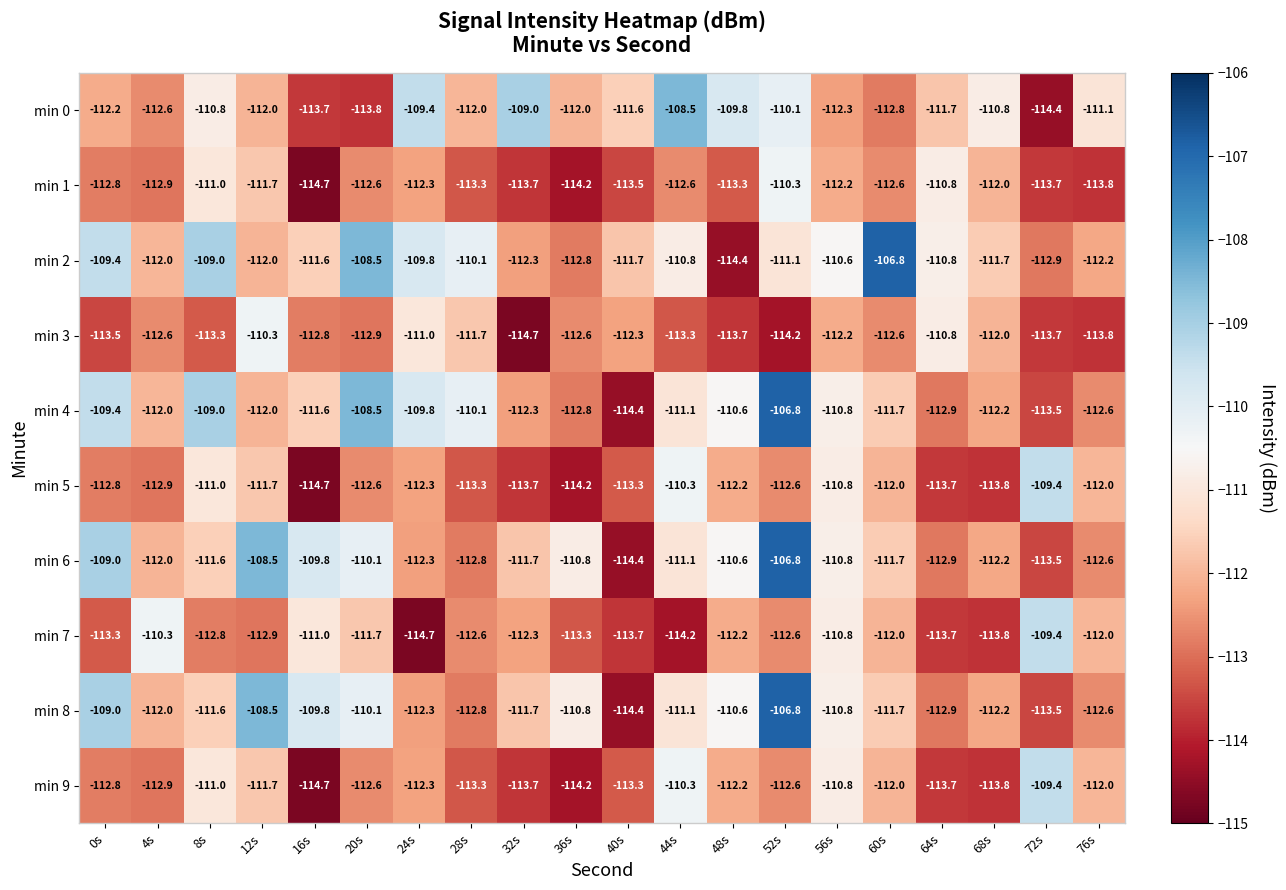

The value of min 8 at 12s is -108.5. True or false?

True